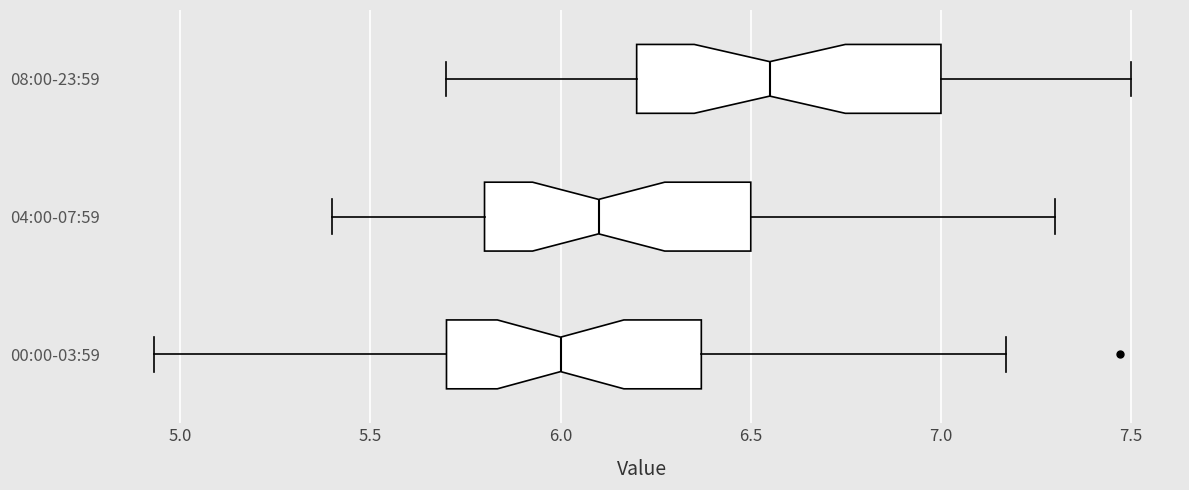

Where does the right whisker of the box for 04:00-07:59 end on the x-axis? The values are not printed on the chart, so give them approximately, as read against the axis.

7.30